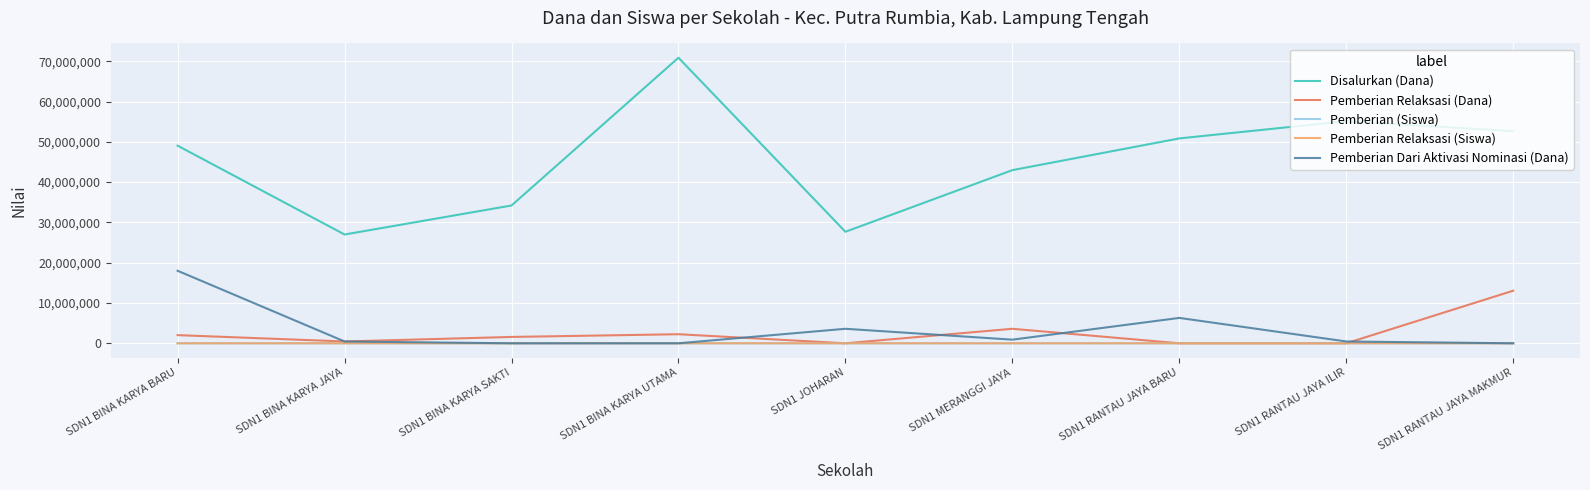

Which series has the widest spread of values?

Disalurkan (Dana)